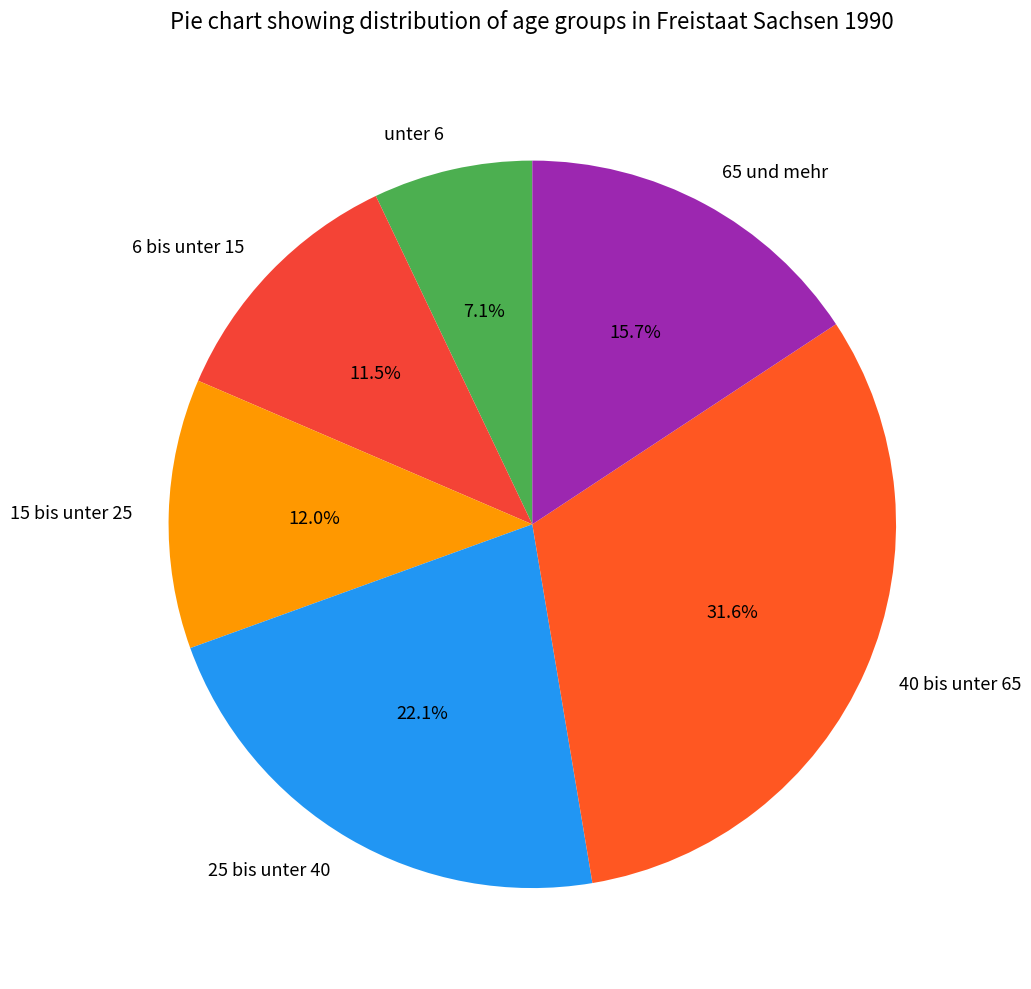

Which category has the smallest portion of the pie?

unter 6